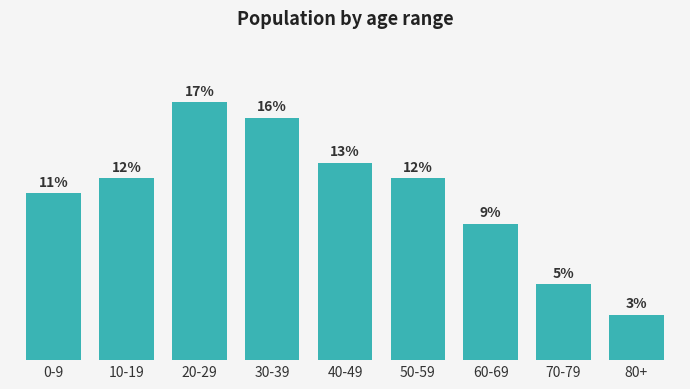

Which label corresponds to the largest value in the chart?

20-29